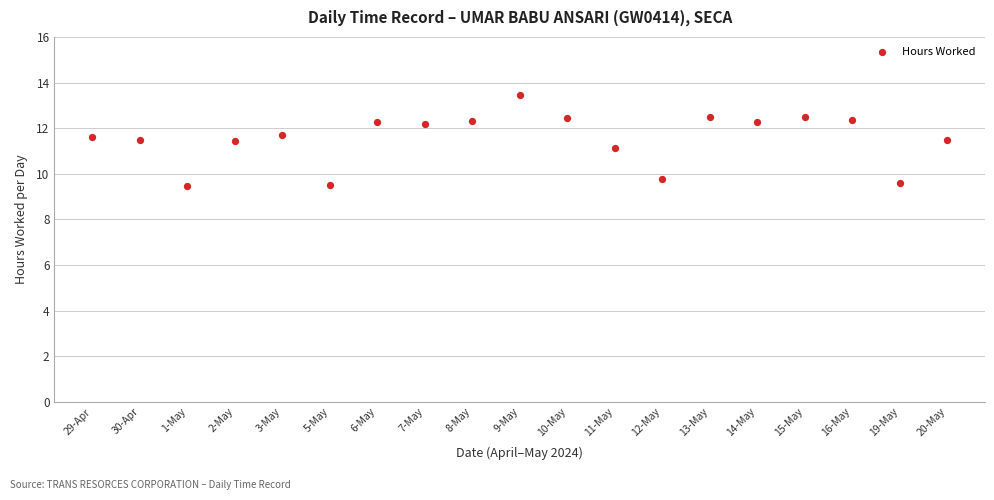

What is the range of Y values (max minus min)?

4.0